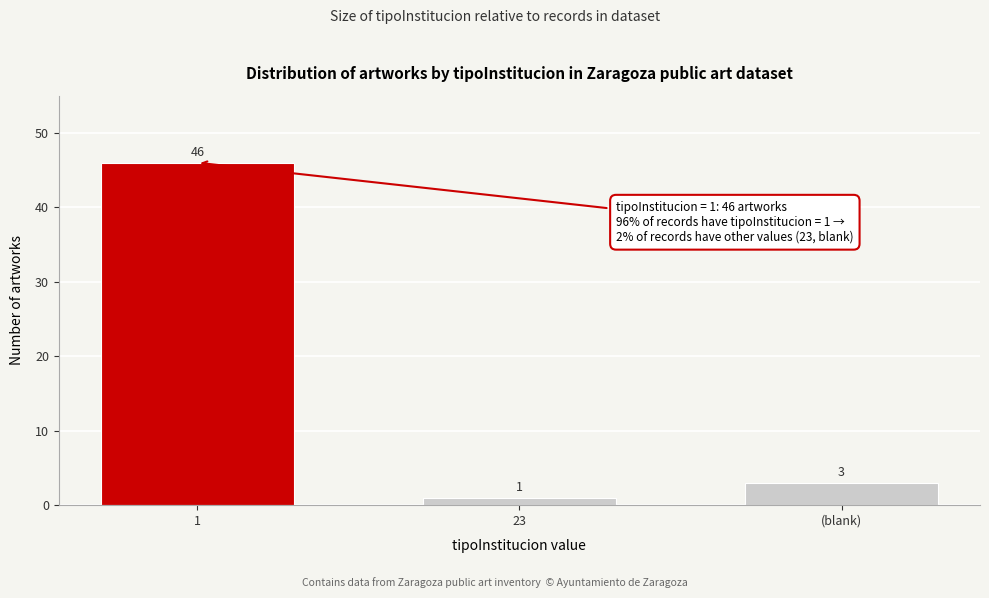

Reading left to right, what are all the values shown in this chart?

1=46	23=1	(blank)=3